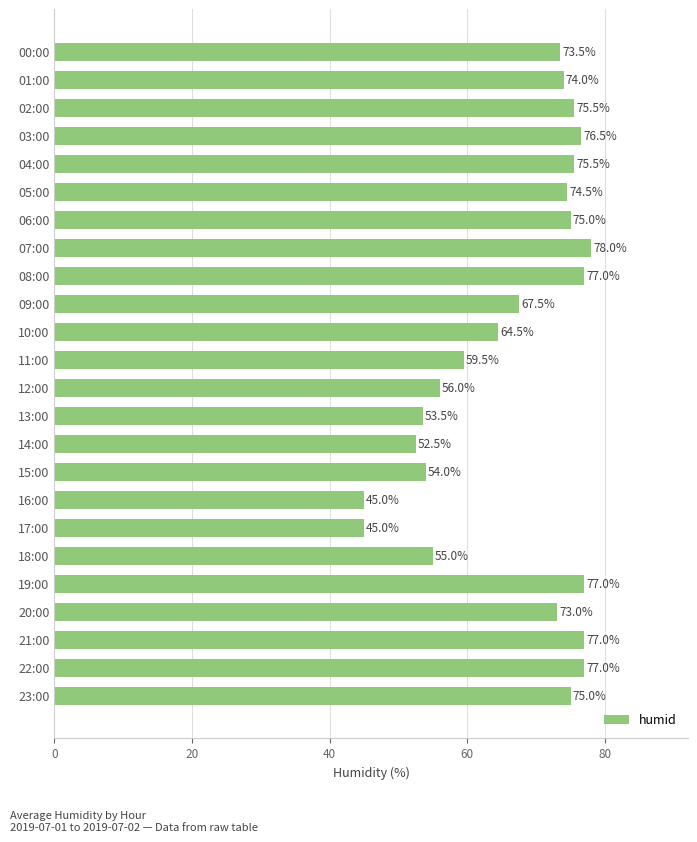

Reading bottom to top, transcribe all the data shown in this chart.

75.0	77.0	77.0	73.0	77.0	55.0	45.0	45.0	54.0	52.5	53.5	56.0	59.5	64.5	67.5	77.0	78.0	75.0	74.5	75.5	76.5	75.5	74.0	73.5